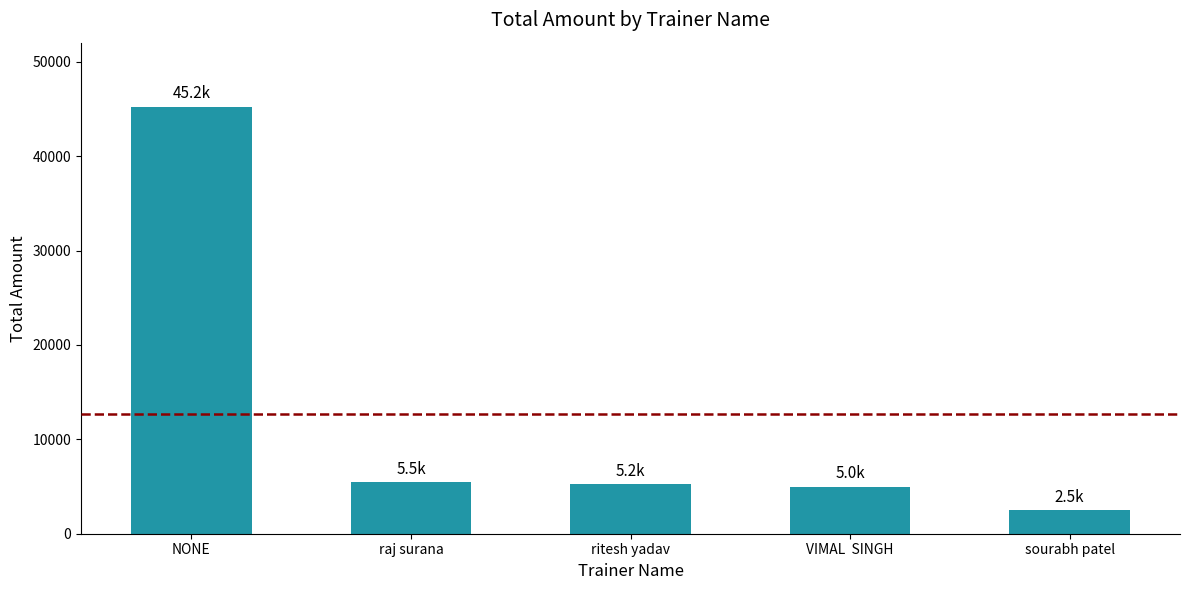

Which label corresponds to the largest value in the chart?

NONE